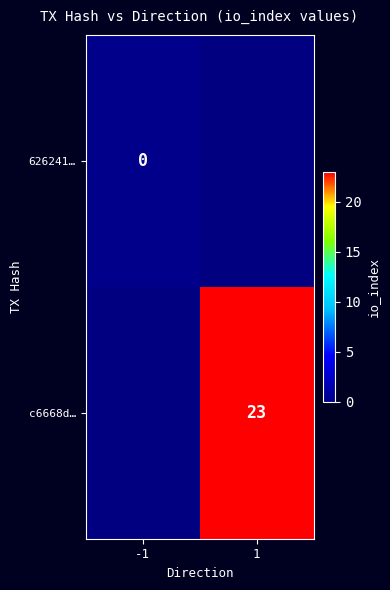

Is it true that c6668d… equals 23 at 1?

True